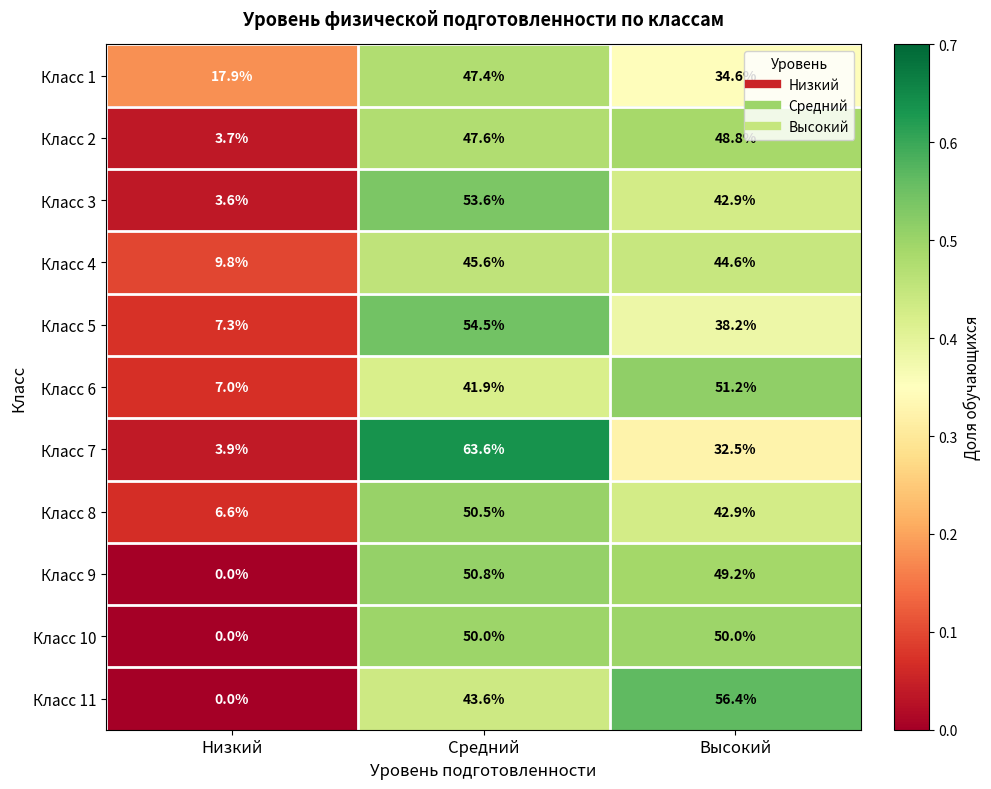

At which category is the sum across all series the highest?

Средний